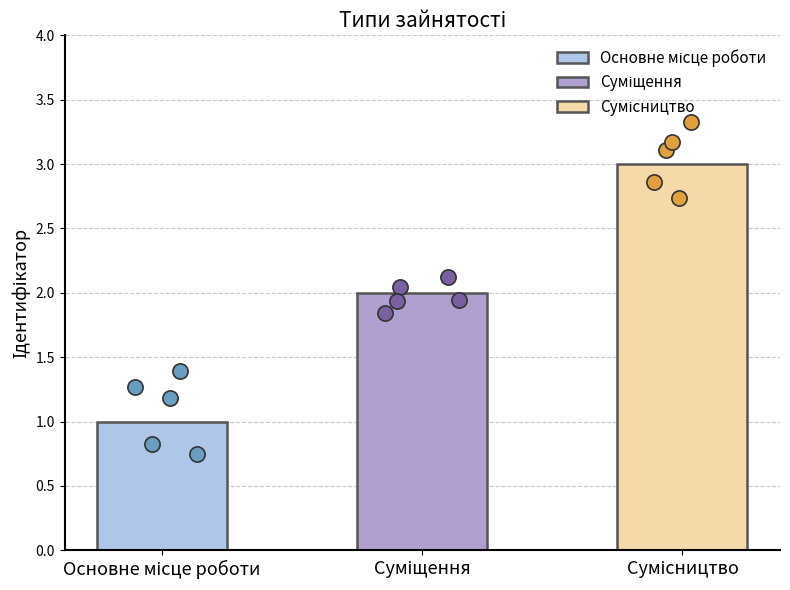

What is the change in value from Основне місце роботи to Суміщення?

+1